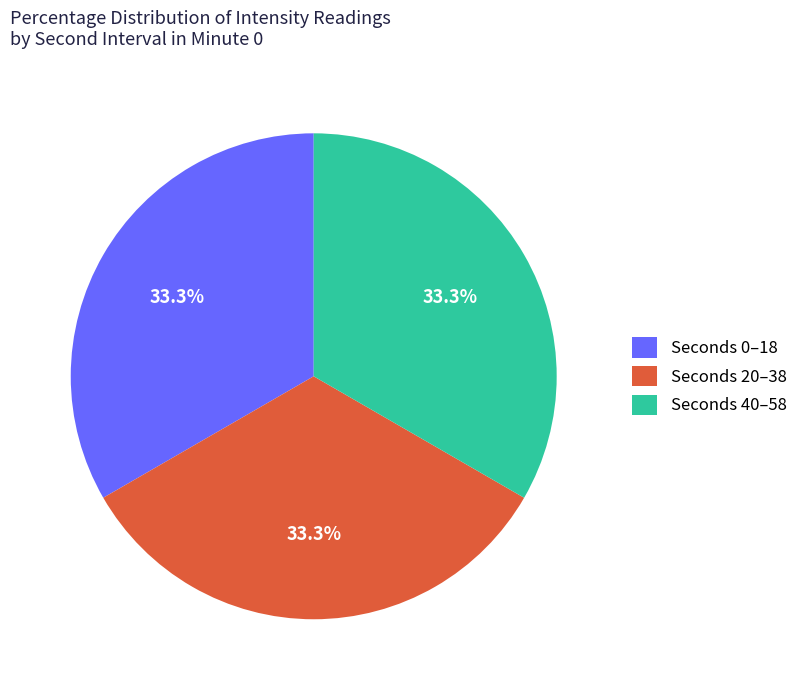

Do Seconds 40–58 and Seconds 0–18 together represent more than half of the pie?

Yes